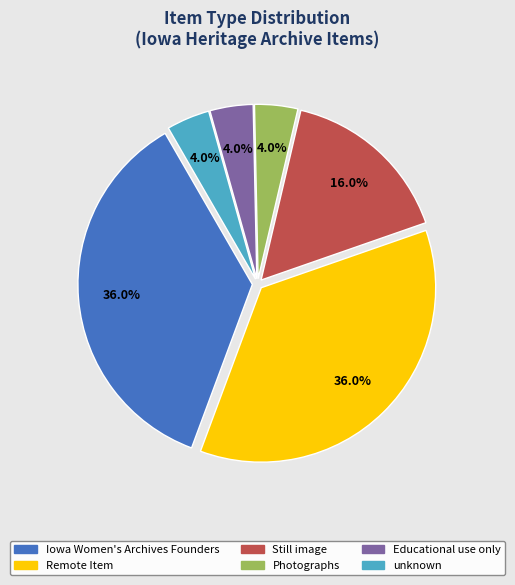

Does Educational use only represent more than half of the total?

No